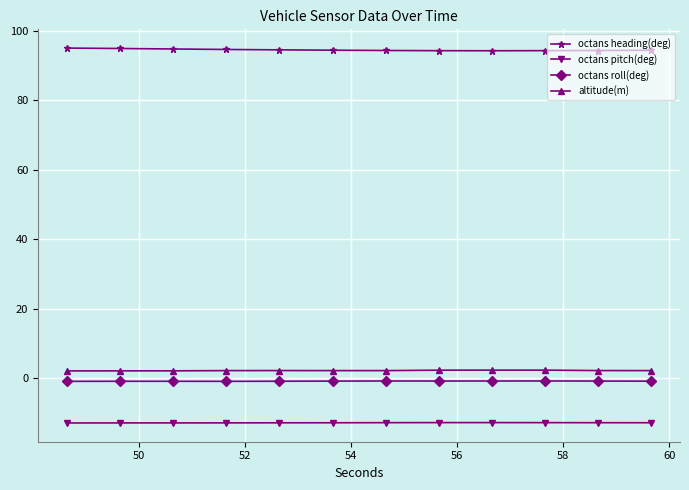

Which series has the largest total across all categories?

octans heading(deg)